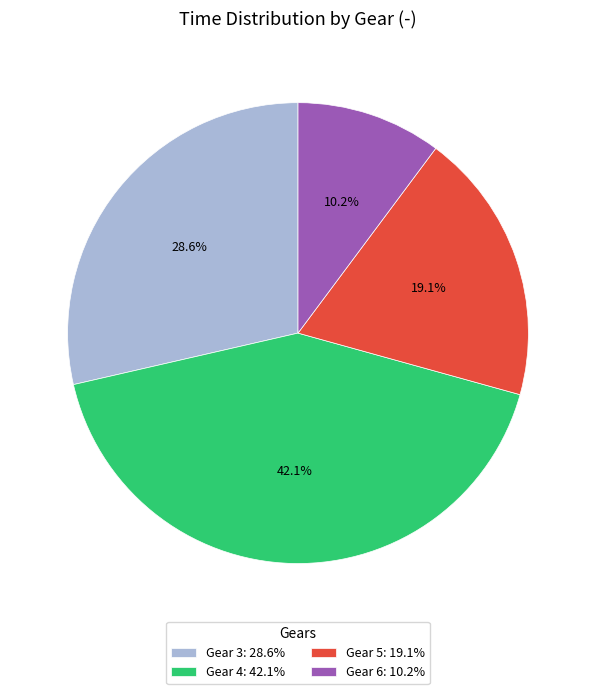

How many segments does this pie chart have?

4